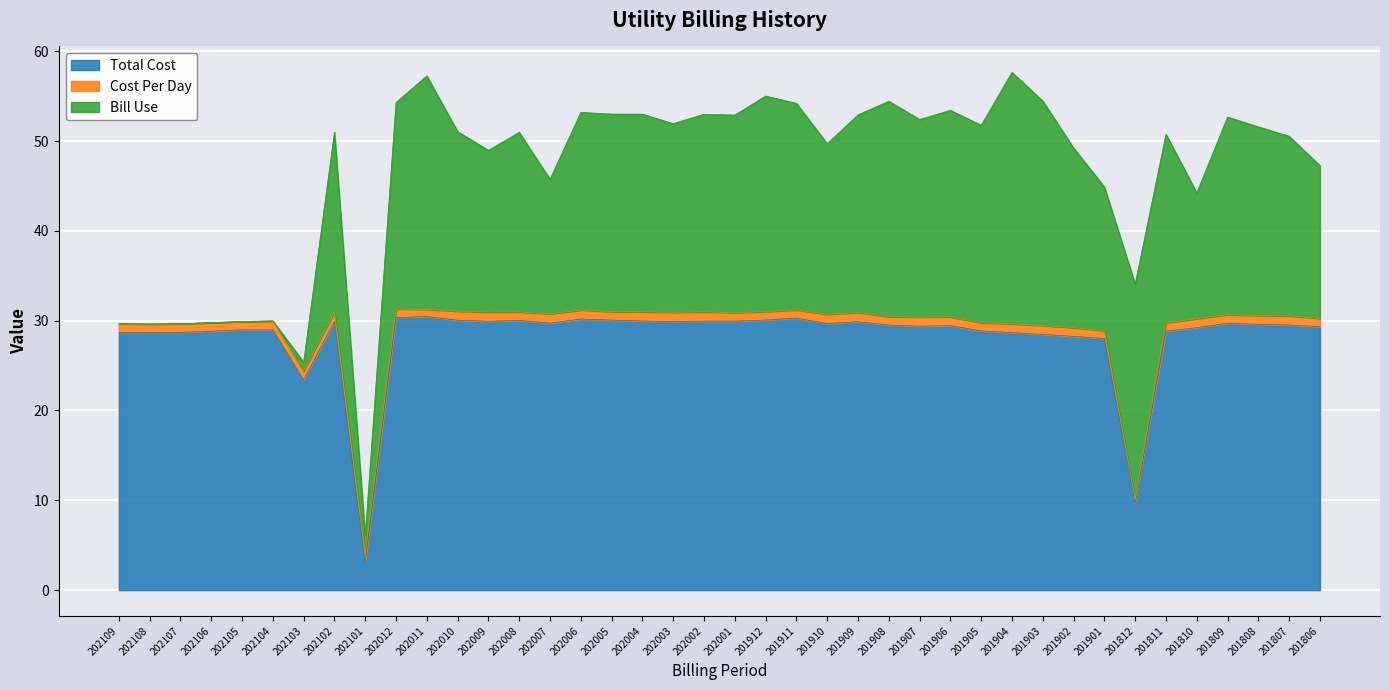

At which category does the chart reach its peak across all series?

202011